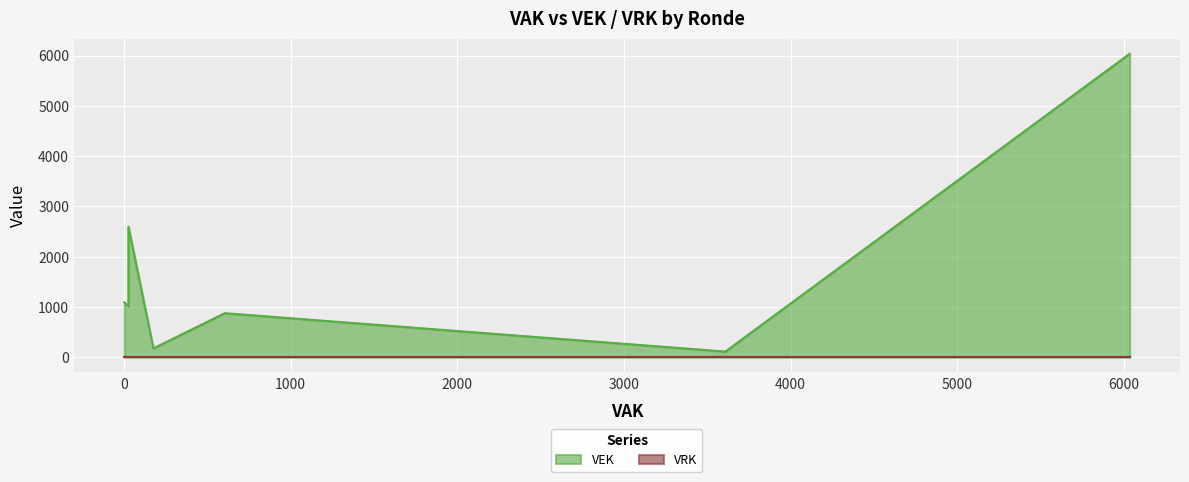

Is the value of VEK at 2022 Opmaak greater than the value of VRK at 2021 uitvoering?

Yes